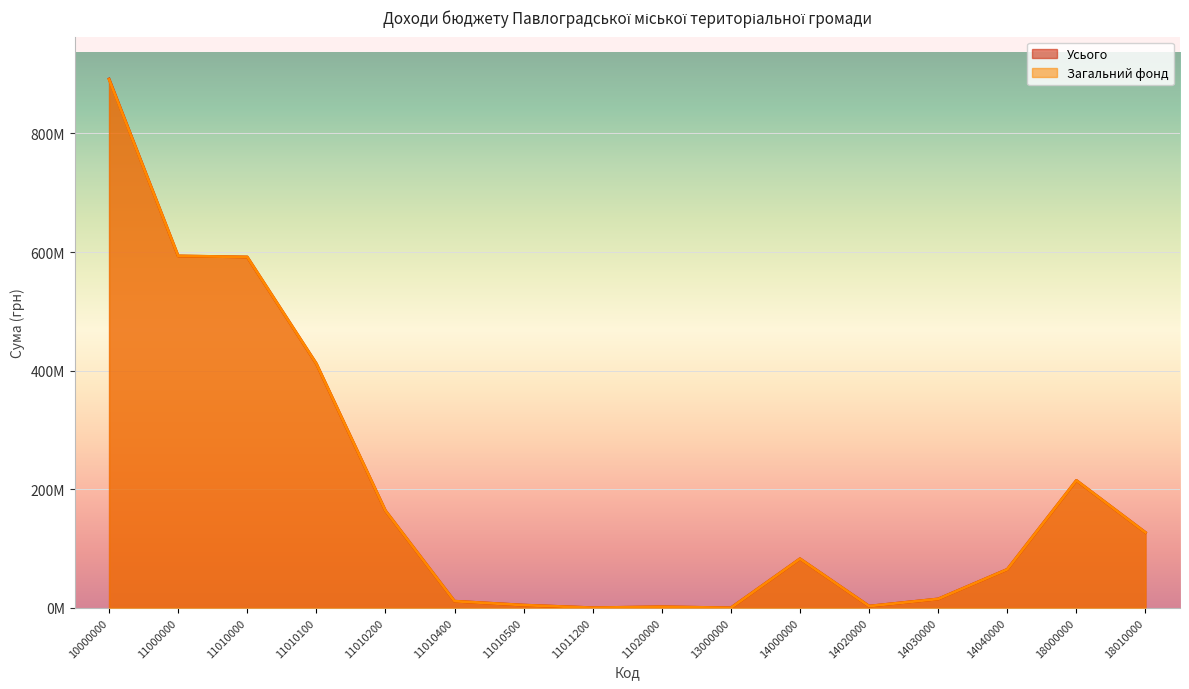

Reading left to right, extract all data points from this chart.

Усього: 891881349	593463549	591709559	411845359	163878800	11200000	4600000	185400	1753990	10500	82800000	2900000	15000000	64900000	214881300	127100000
Загальний фонд: 891155349	593463549	591709559	411845359	163878800	11200000	4600000	185400	1753990	10500	82800000	2900000	15000000	64900000	214881300	127100000